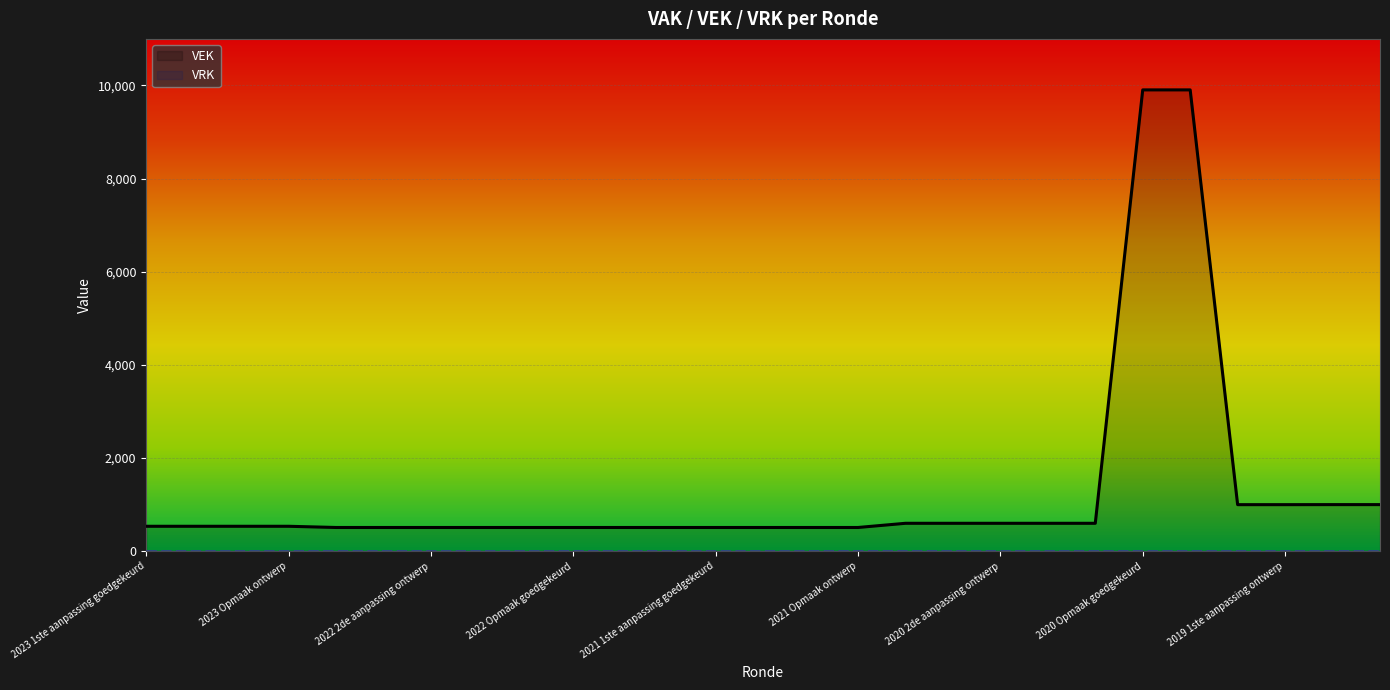

Which series has the largest total across all categories?

VEK